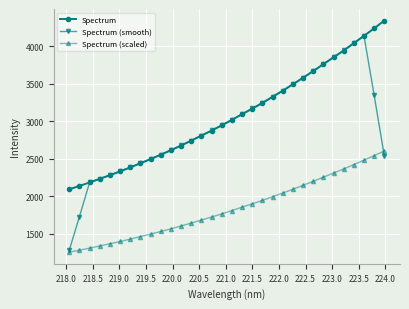

Rank the series by their maximum value, from lowest to highest.

Spectrum (scaled), Spectrum (smooth), Spectrum